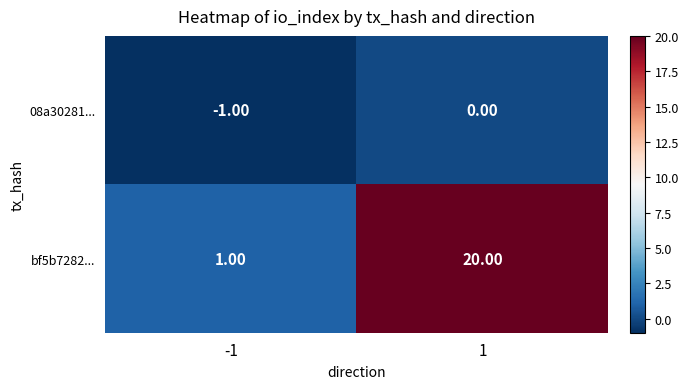

Rank the series by their average value, from highest to lowest.

bf5b7282..., 08a30281...